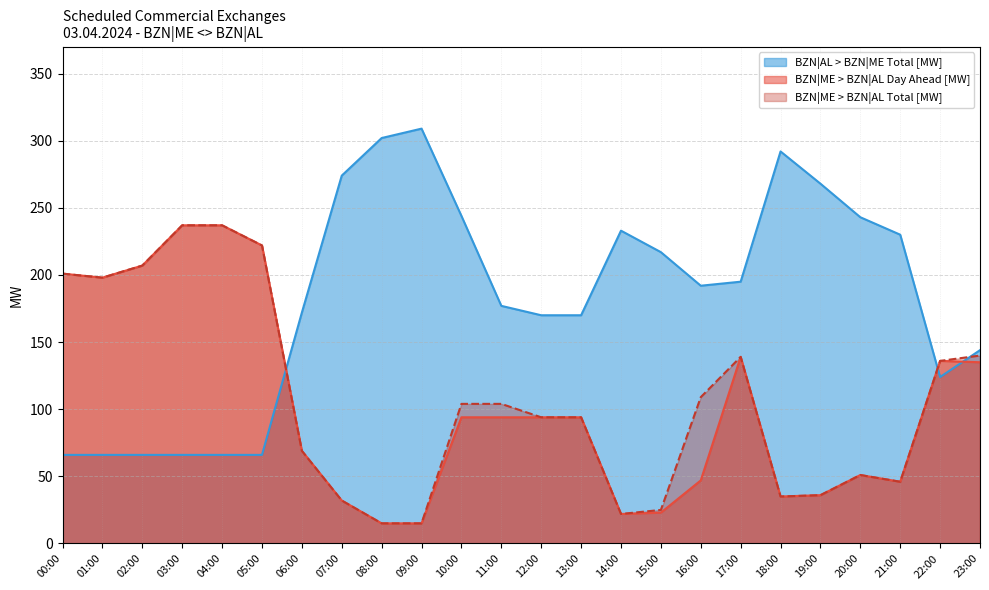

Rank the series at 04:00 from lowest to highest value.

BZN|AL > BZN|ME Total [MW], BZN|ME > BZN|AL Day Ahead [MW], BZN|ME > BZN|AL Total [MW]